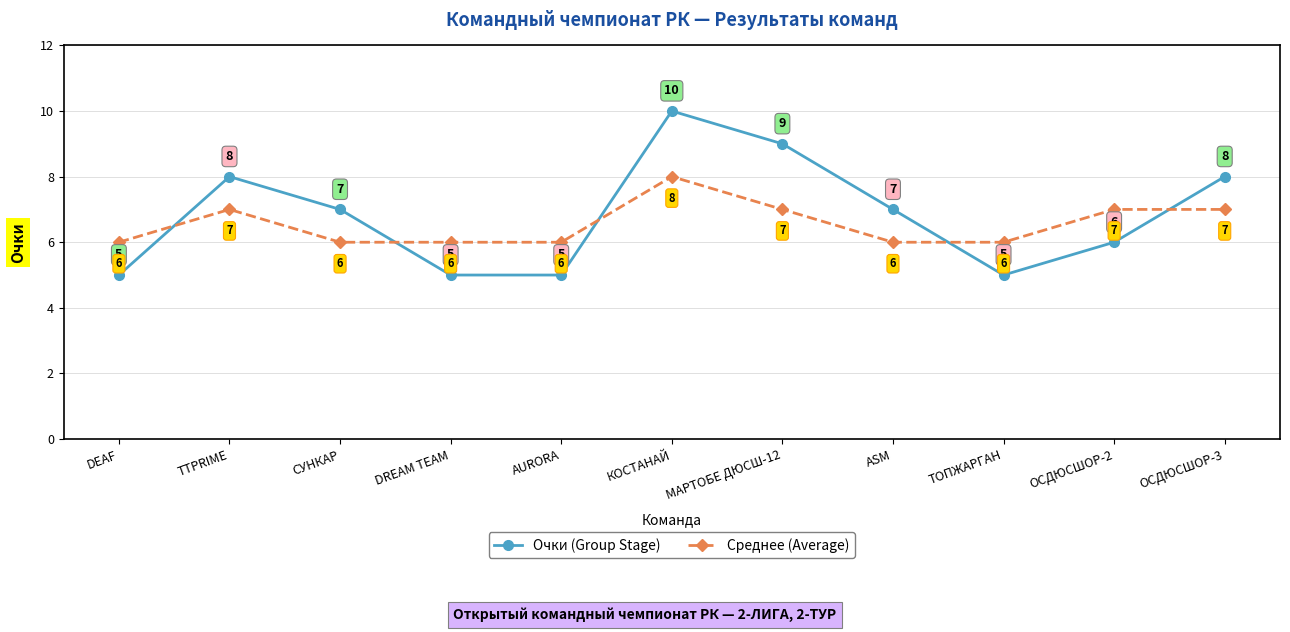

Which series has the largest range (max minus min)?

Очки (Group Stage)